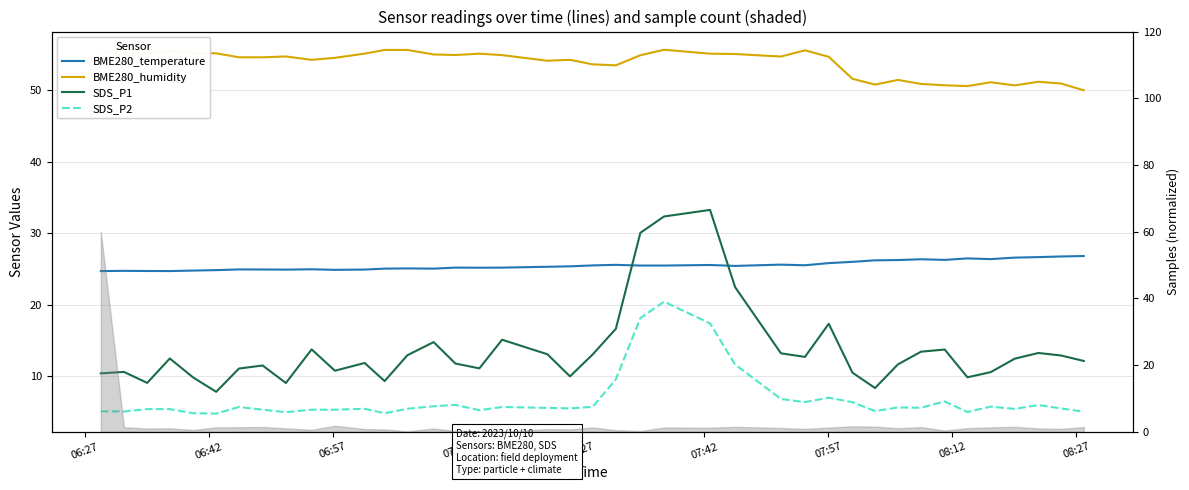

What are all the series names shown in the legend?

BME280_temperature, BME280_humidity, SDS_P1, SDS_P2